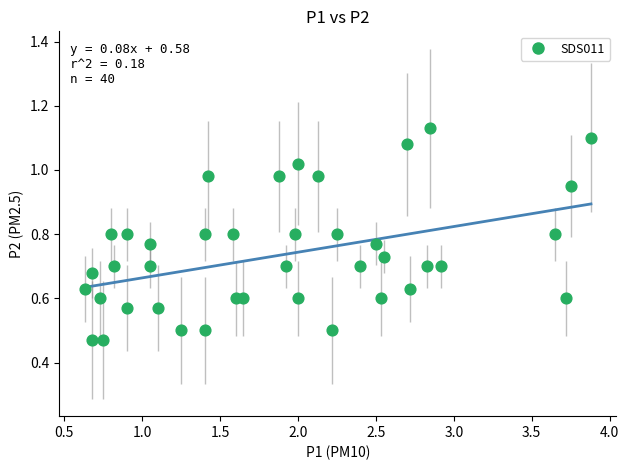

What is the range of X values (max minus min)?

3.2